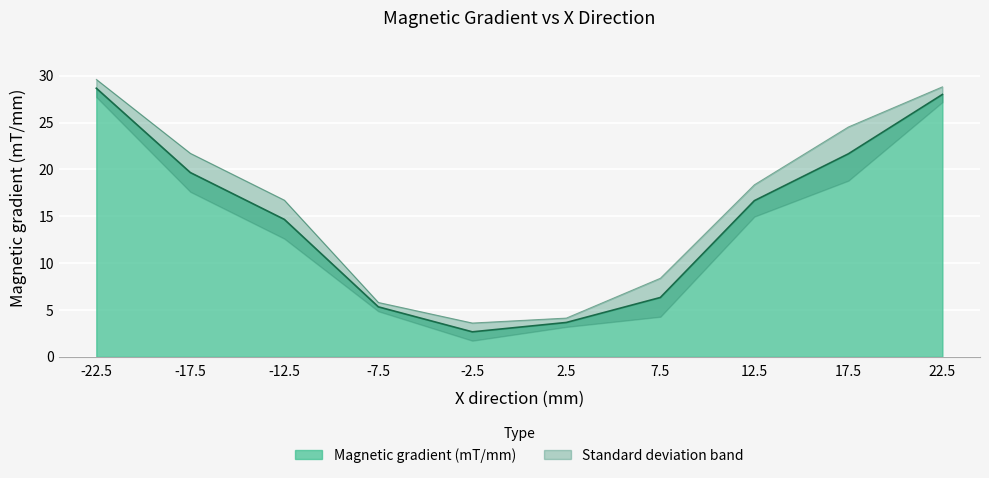

The value at 12.5 is 24.6. True or false?

False